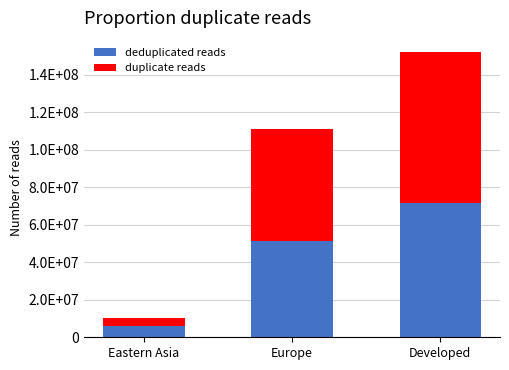

Between Eastern Asia and Developed, which series saw the biggest shift?

duplicate reads